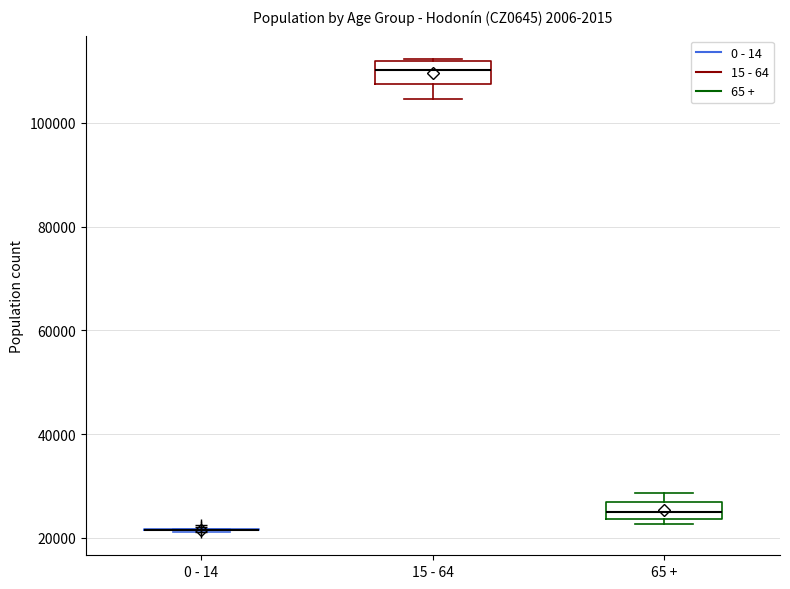

Reading left to right, read every box against the y-axis: the position of its median line, the range the box covers, and the ends of its whiskers. The values are not printed on the chart, so give them approximately, as read against the axis.

0 - 14: box collapsed to a line at 22000, whiskers 22000 to 22000
15 - 64: median 110000, box 108000 to 112000, whiskers 104000 to 112000
65 +: median 24000 (inside the box), box 24000 to 26000, whiskers 22000 to 28000